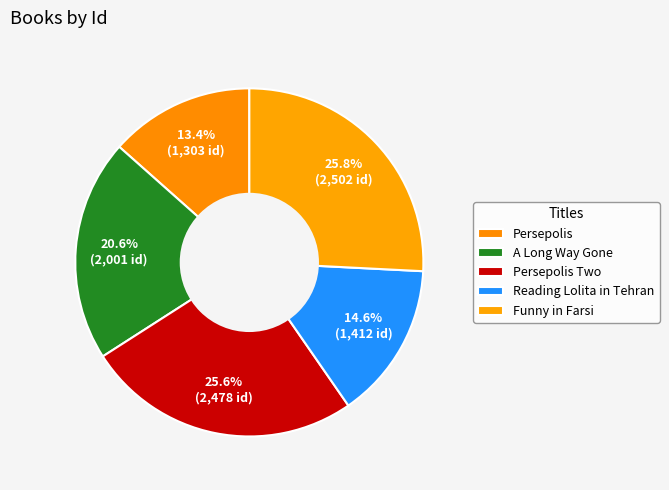

What percentage is the Persepolis Two slice, to the nearest percent?

26%